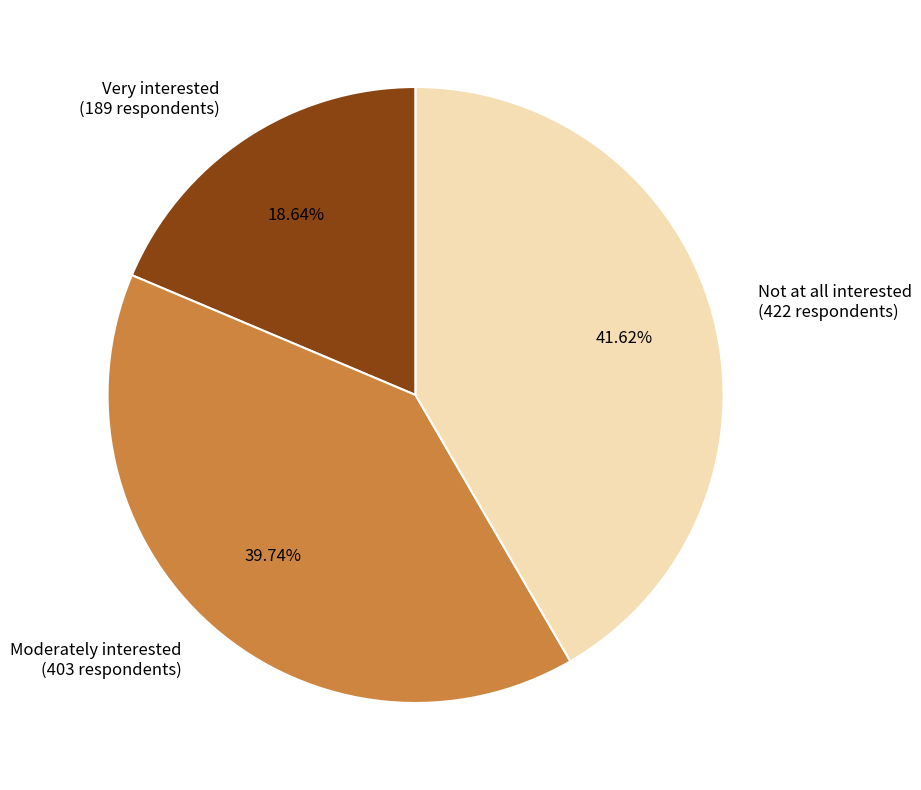

Does Very interested (189 respondents) represent more than half of the total?

No